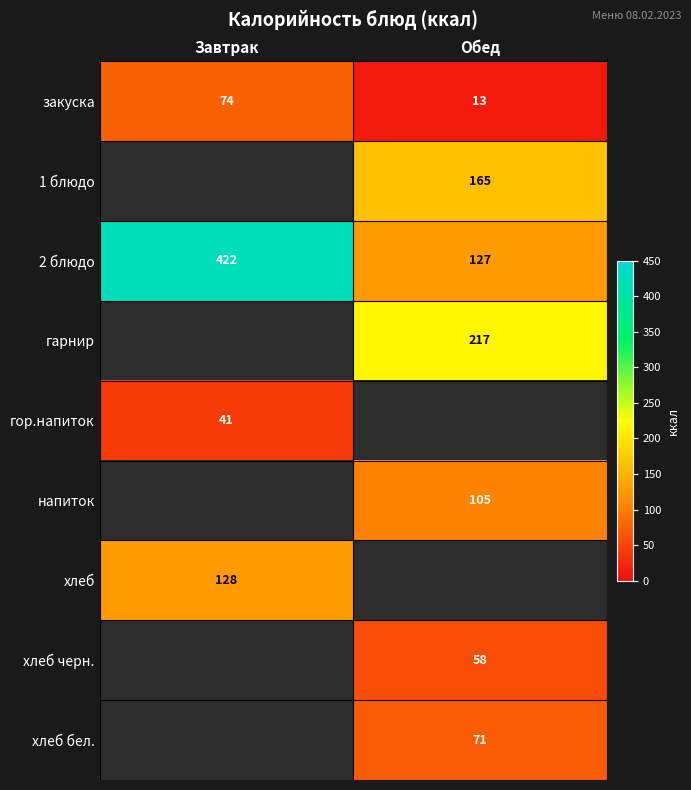

Count the 2 блюдо values in the range 127 to 422.

2